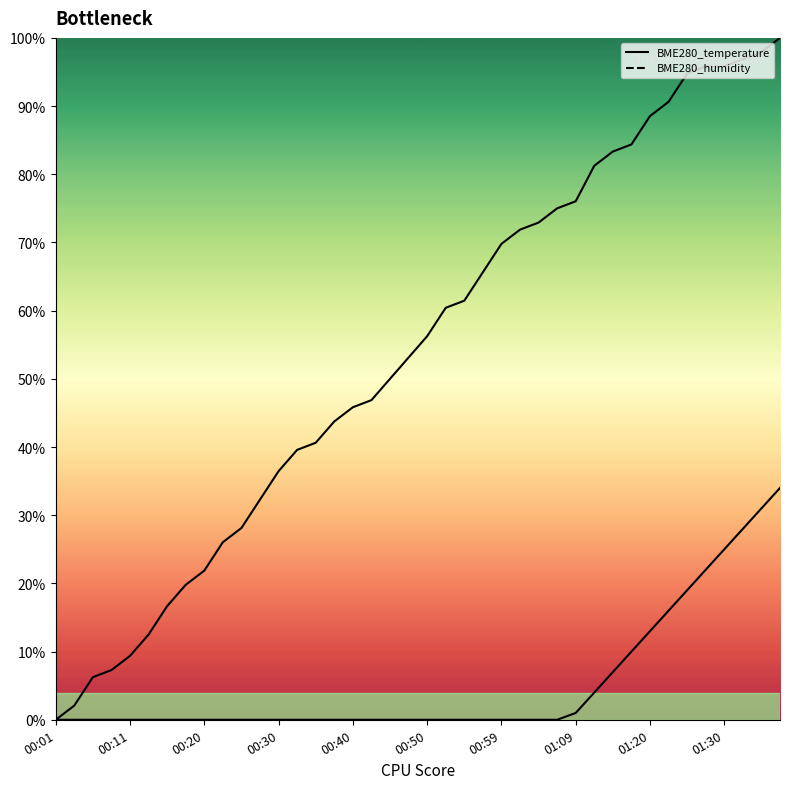

List the labels in order of value, largest first.

01:38, 01:35, 01:33, 01:28, 01:30, 01:25, 01:23, 01:20, 01:17, 01:14, 01:12, 01:09, 01:07, 01:04, 01:02, 00:59, 00:57, 00:54, 00:52, 00:50, 00:47, 00:45, 00:42, 00:40, 00:37, 00:35, 00:33, 00:30, 00:28, 00:25, 00:23, 00:20, 00:18, 00:15, 00:13, 00:11, 00:08, 00:06, 00:03, 00:01